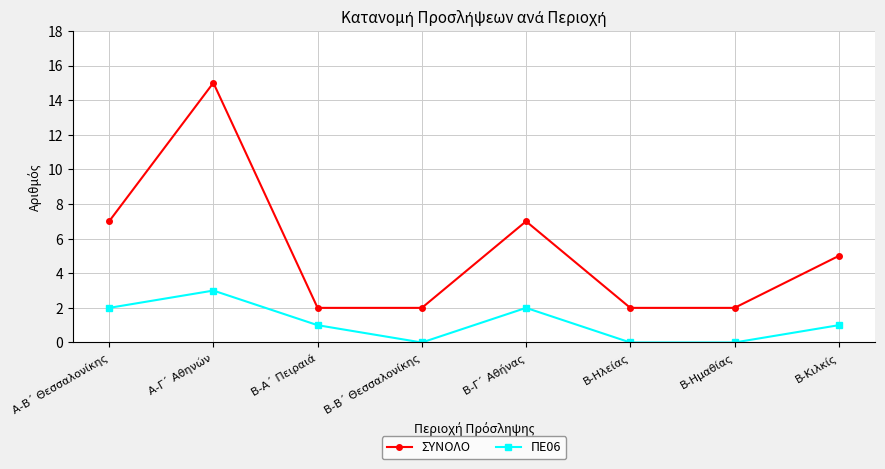

What are all the series names shown in the legend?

ΣΥΝΟΛΟ, ΠΕ06